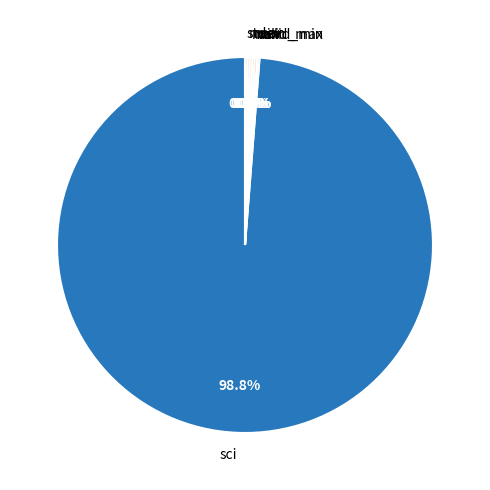

Which slice represents more than half of the pie?

sci